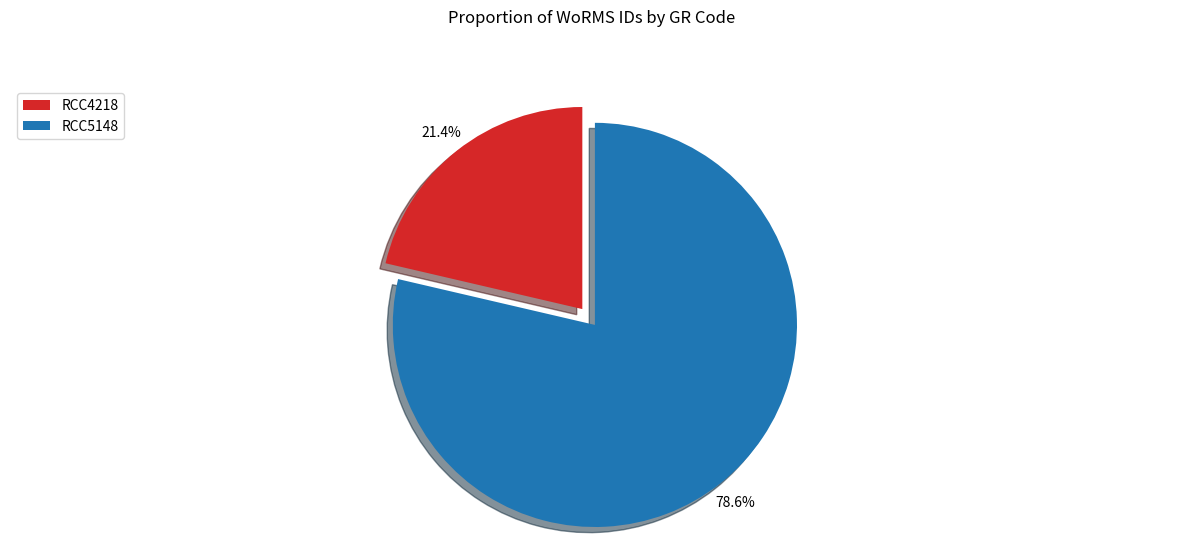

Which has a higher value, RCC5148 or RCC4218?

RCC5148